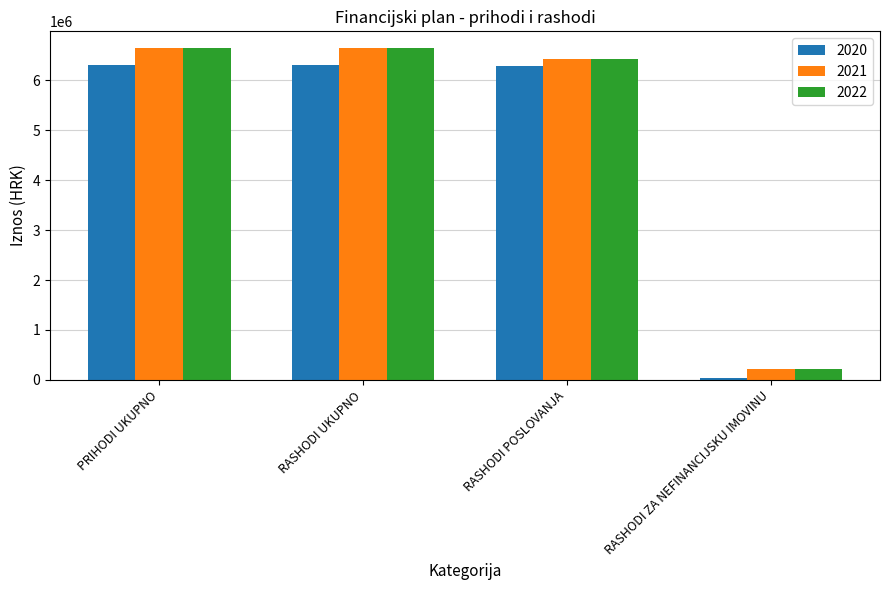

Which category has the lowest value in the 2022 series?

RASHODI ZA NEFINANCIJSKU IMOVINU